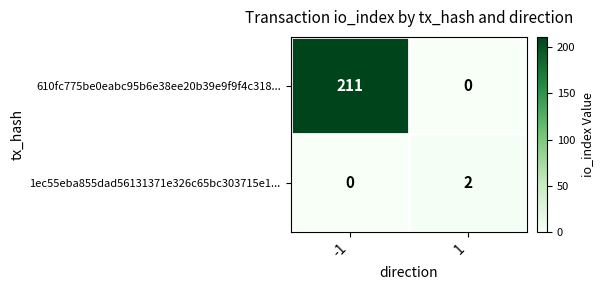

Reading left to right, transcribe all the data shown in this chart.

610fc775be0eabc95b6e38ee20b39e9f9f4c318...: -1=211	1=0
1ec55eba855dad56131371e326c65bc303715e1...: -1=0	1=2